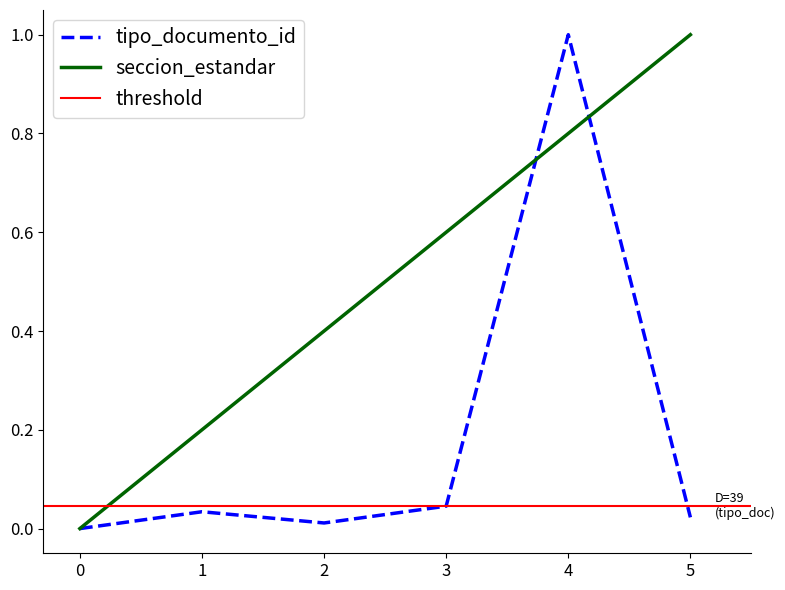

What is the highest value of the tipo_documento_id series?

1.0